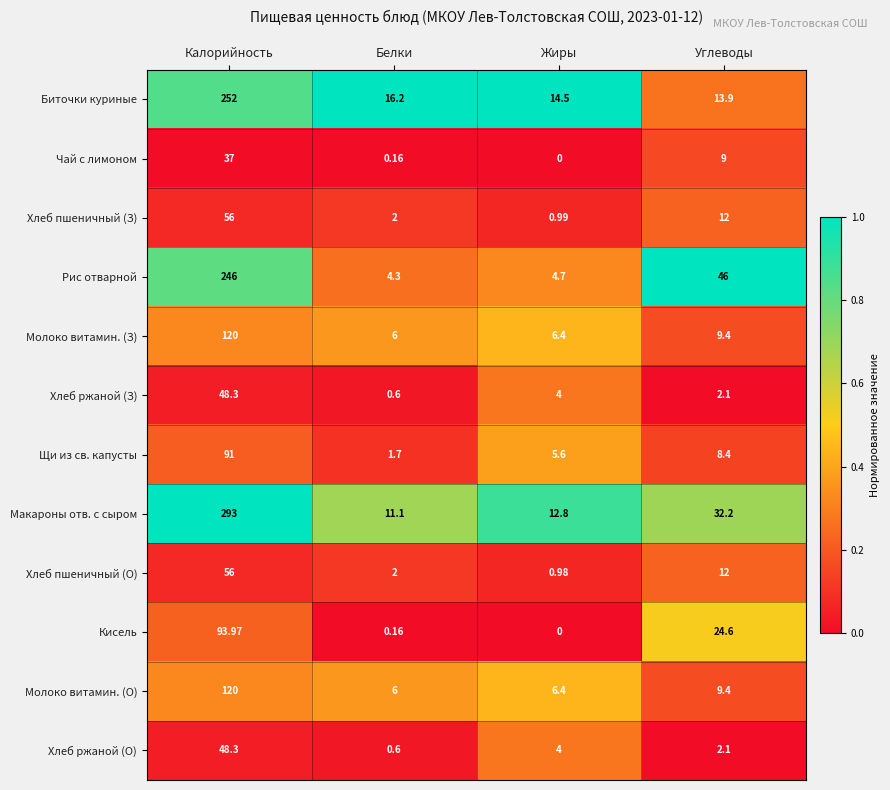

Which series has the widest spread of values?

Макароны отв. с сыром